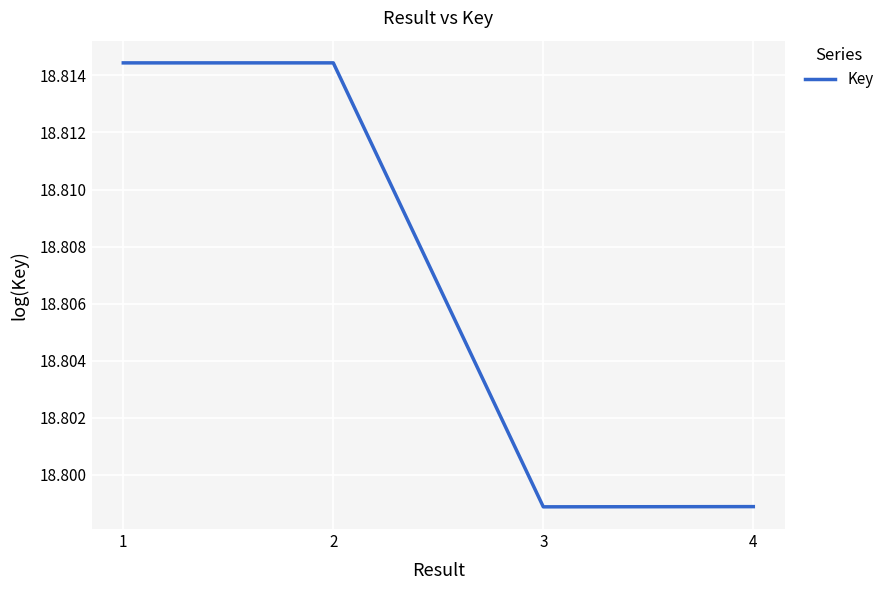

The chart shows a value of 11.7 at 2. True or false?

False